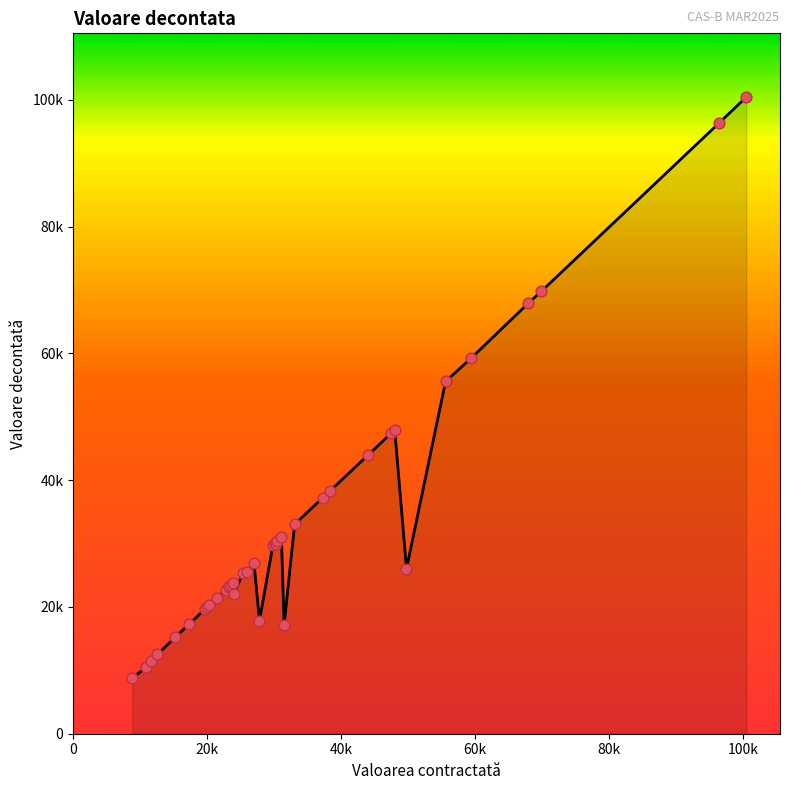

Is this an area chart (filled region under the line)?

Yes